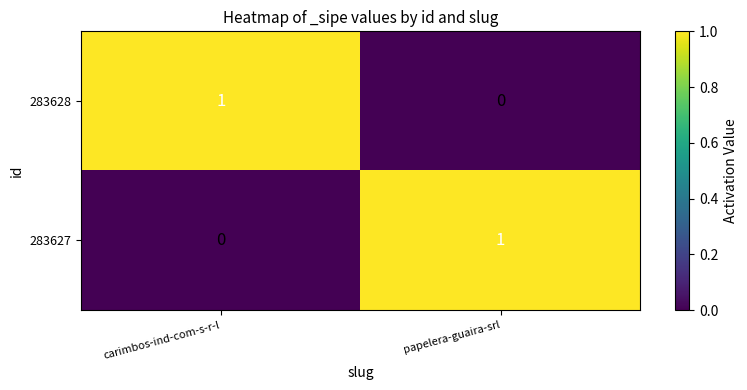

What is the total value across all series at carimbos-ind-com-s-r-l?

1